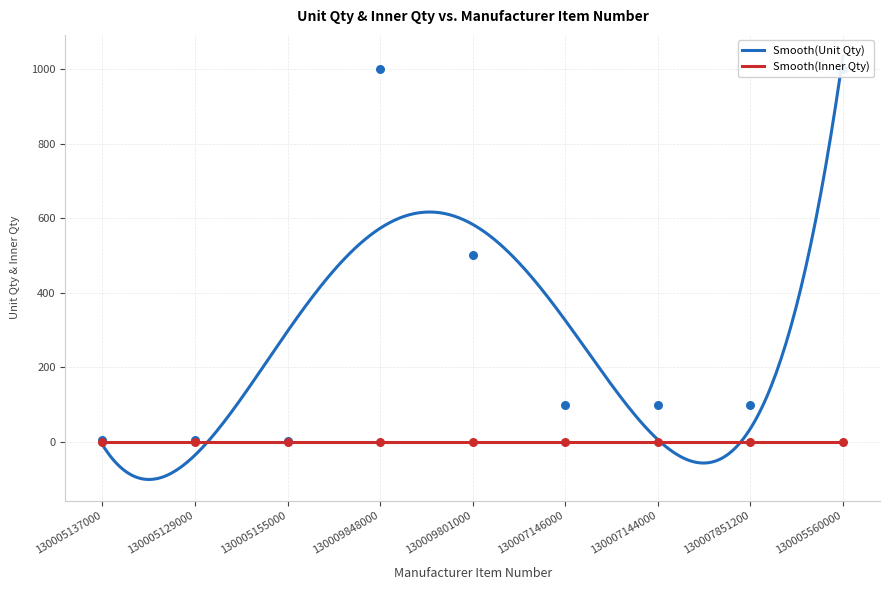

Approximately how many times larger is the value at 130007851200 compared to 130009801000?

0.2